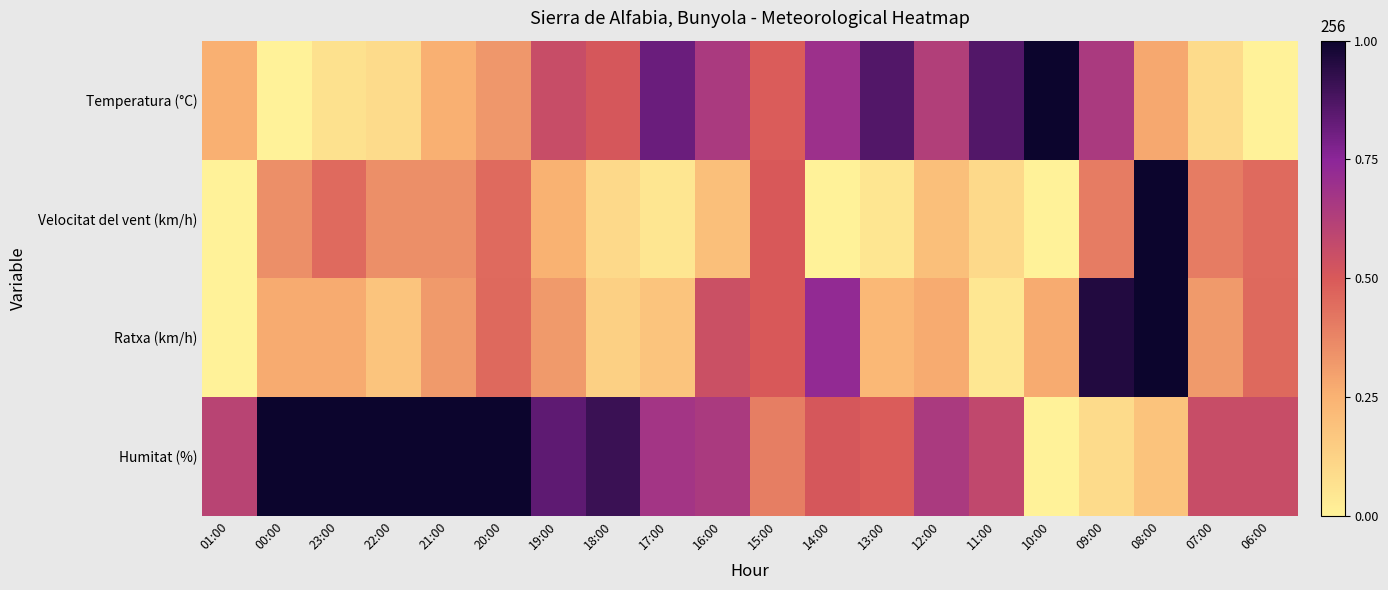

Reading right to left, list all the values displayed in this chart.

Temperatura (°C): 06:00=0.0	07:00=0.1	08:00=0.3	09:00=0.7	10:00=1.0	11:00=0.9	12:00=0.6	13:00=0.9	14:00=0.7	15:00=0.5	16:00=0.7	17:00=0.8	18:00=0.5	19:00=0.6	20:00=0.3	21:00=0.3	22:00=0.1	23:00=0.1	00:00=0.0	01:00=0.3
Velocitat del vent (km/h): 06:00=0.5	07:00=0.4	08:00=1.0	09:00=0.4	10:00=0.0	11:00=0.1	12:00=0.2	13:00=0.1	14:00=0.0	15:00=0.5	16:00=0.2	17:00=0.1	18:00=0.1	19:00=0.2	20:00=0.5	21:00=0.3	22:00=0.3	23:00=0.5	00:00=0.3	01:00=0.0
Ratxa (km/h): 06:00=0.5	07:00=0.3	08:00=1.0	09:00=1.0	10:00=0.3	11:00=0.0	12:00=0.3	13:00=0.2	14:00=0.7	15:00=0.5	16:00=0.5	17:00=0.2	18:00=0.1	19:00=0.3	20:00=0.5	21:00=0.3	22:00=0.2	23:00=0.3	00:00=0.3	01:00=0.0
Humitat (%): 06:00=0.6	07:00=0.6	08:00=0.2	09:00=0.1	10:00=0.0	11:00=0.6	12:00=0.7	13:00=0.5	14:00=0.5	15:00=0.4	16:00=0.7	17:00=0.7	18:00=0.9	19:00=0.8	20:00=1.0	21:00=1.0	22:00=1.0	23:00=1.0	00:00=1.0	01:00=0.6